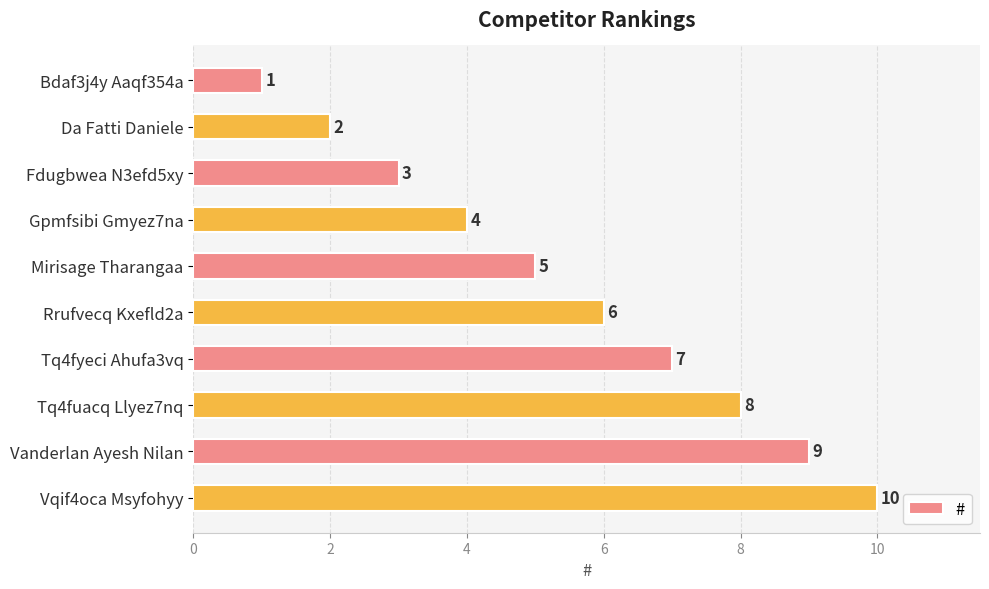

What is the label of the 6th bar from the bottom?

Mirisage Tharangaa